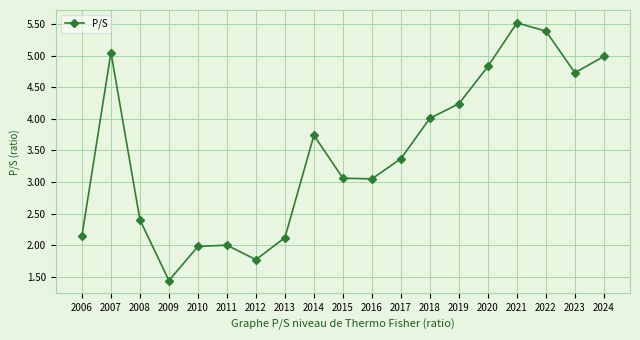

What is the minimum value shown in the chart?

1.4